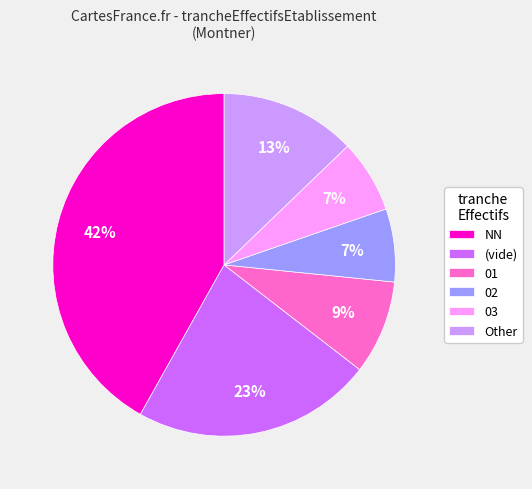

To the nearest percent, what portion does 03 represent?

7%